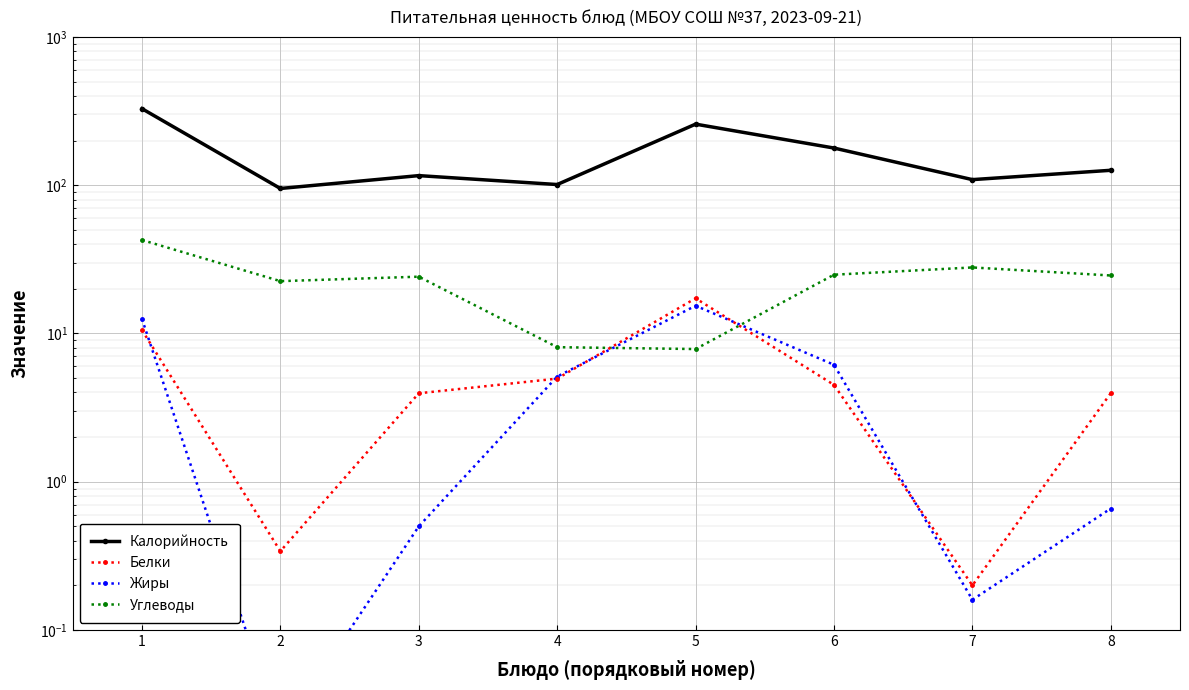

How many data points in Калорийность are above 126?

3